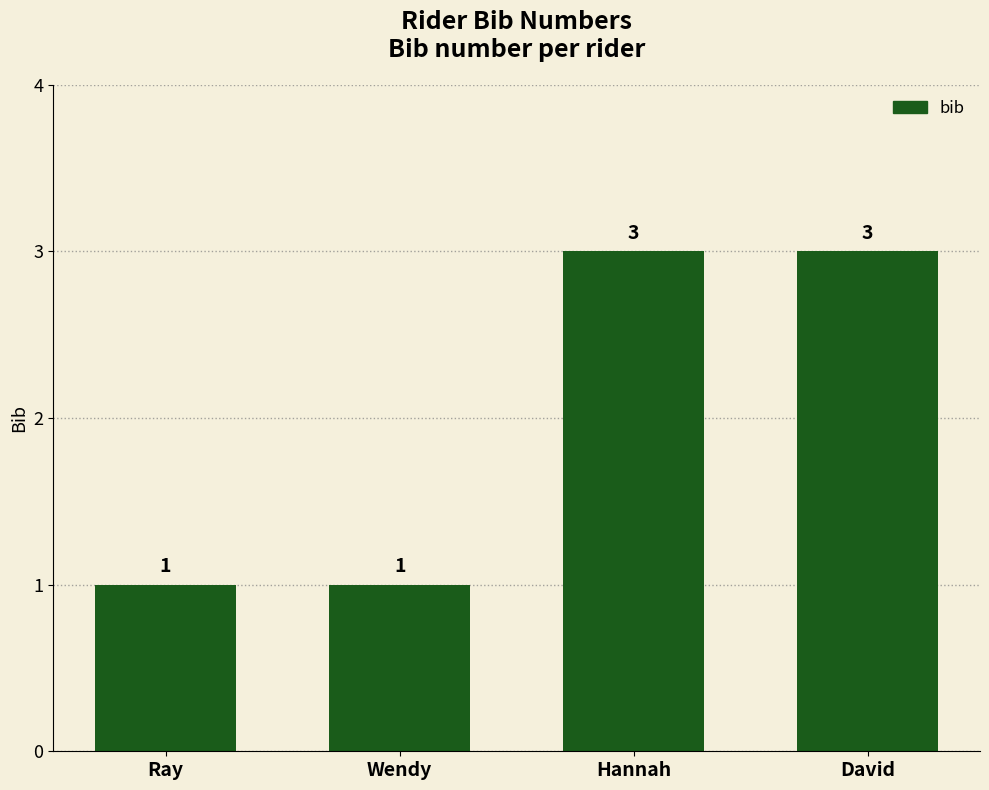

True or false: the data shows 1 at Ray.

True